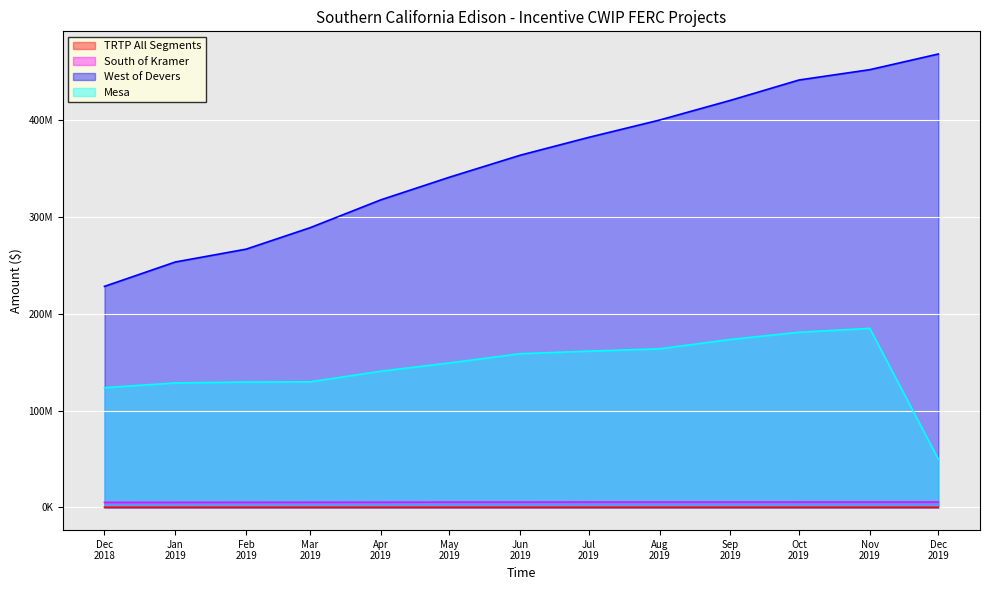

At how many categories does at least one series exceed 60252332?

13